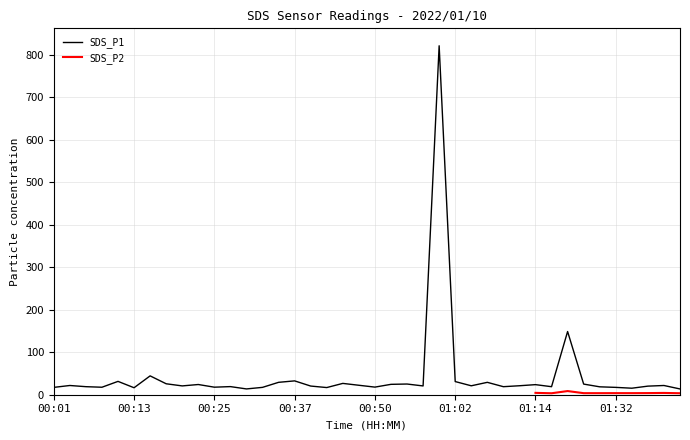

What is the ratio of the value at 00:40 to the value at 00:30?

1.5